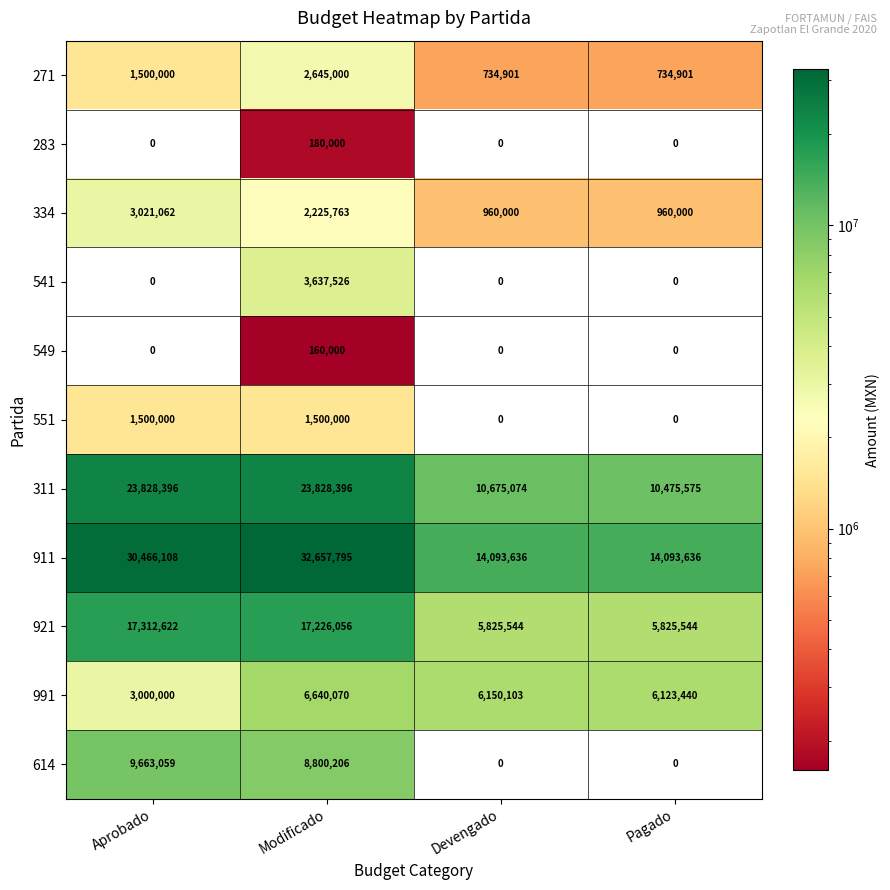

What is the spread (max minus min) of values at Pagado?

14093636